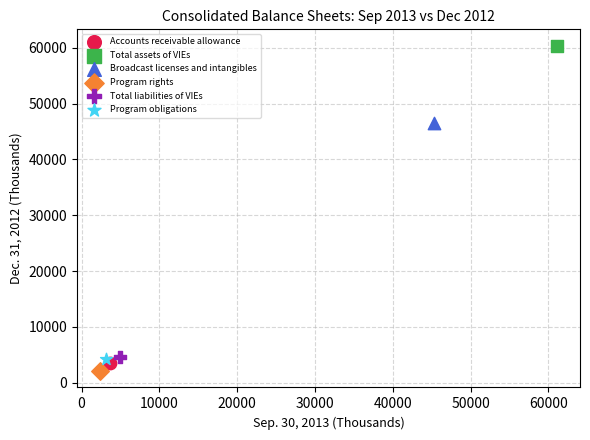

What are all the series names shown in the legend?

Accounts receivable allowance, Total assets of VIEs, Broadcast licenses and intangibles, Program rights, Total liabilities of VIEs, Program obligations